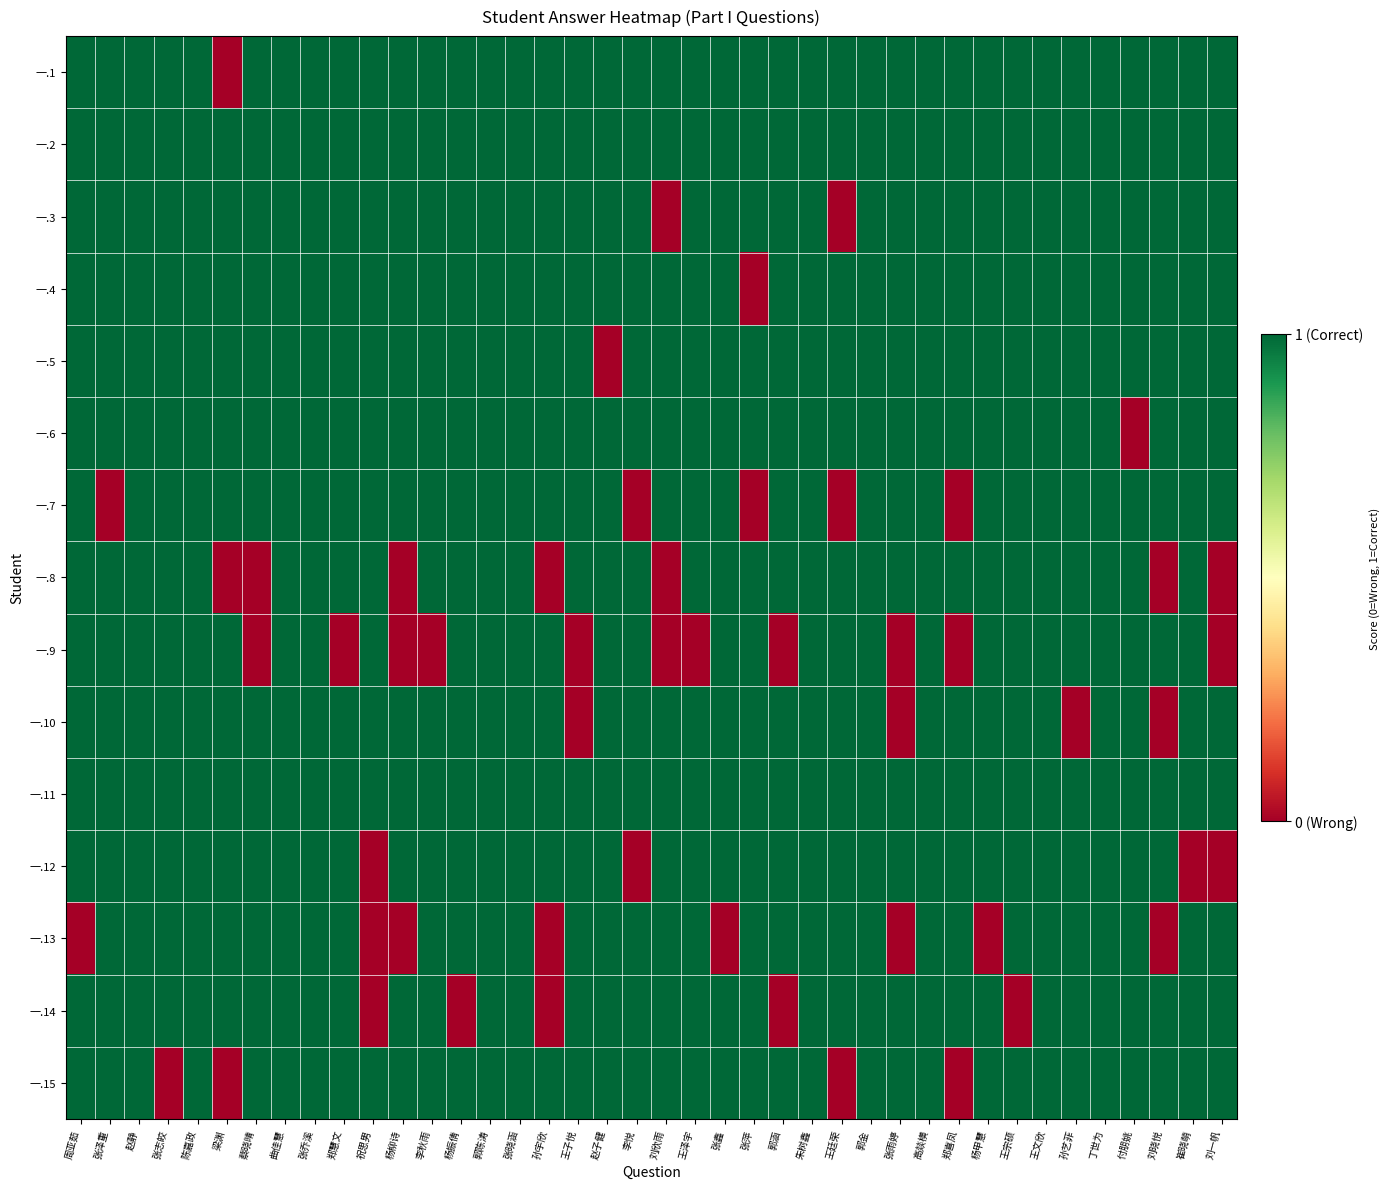

At which category is the sum across all series the highest?

赵静